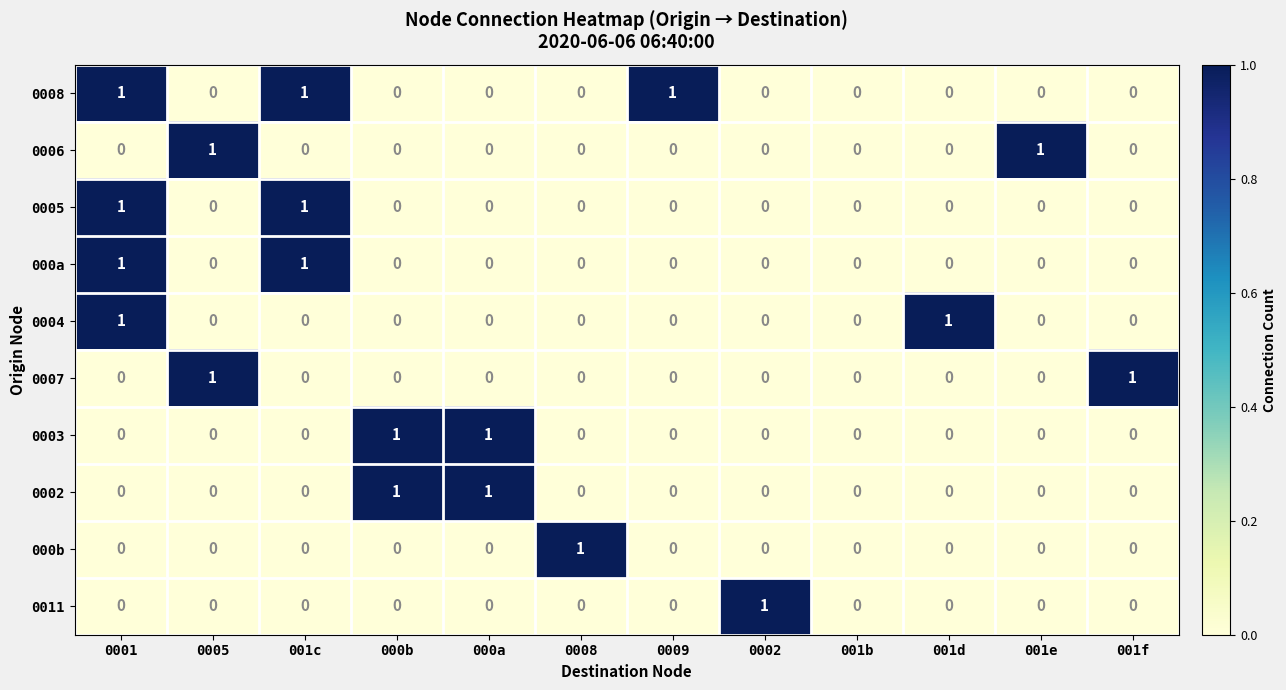

How many 0007 values are between 0 and 1?

12